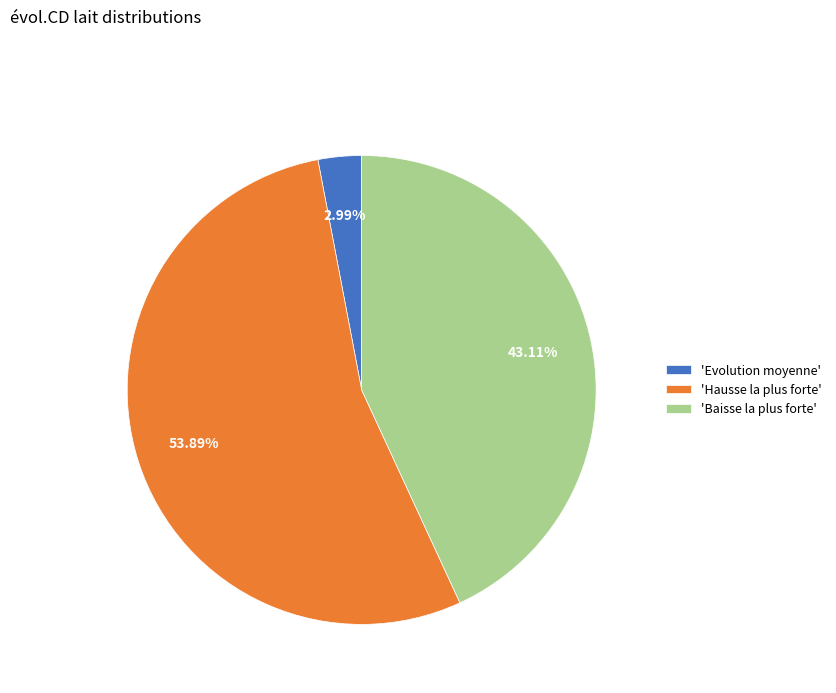

Do 'Baisse la plus forte' and 'Hausse la plus forte' together represent more than half of the pie?

Yes